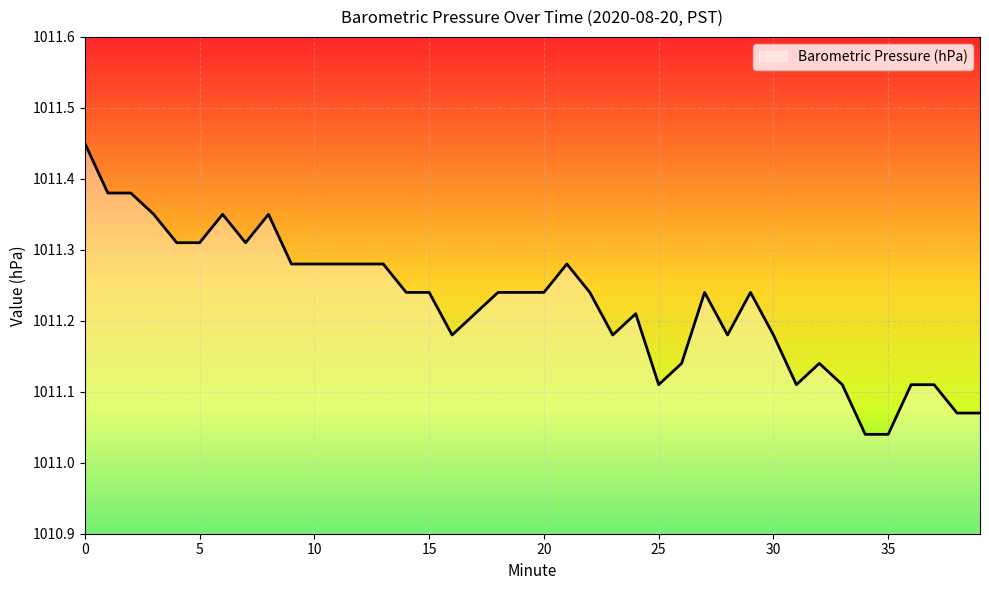

What is the difference between the maximum and minimum values?

0.4